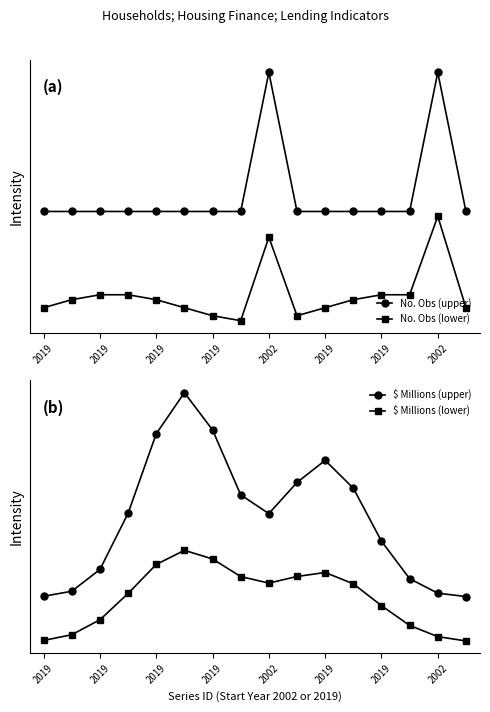

At which label is No. Obs (upper) closest to 275?

2019